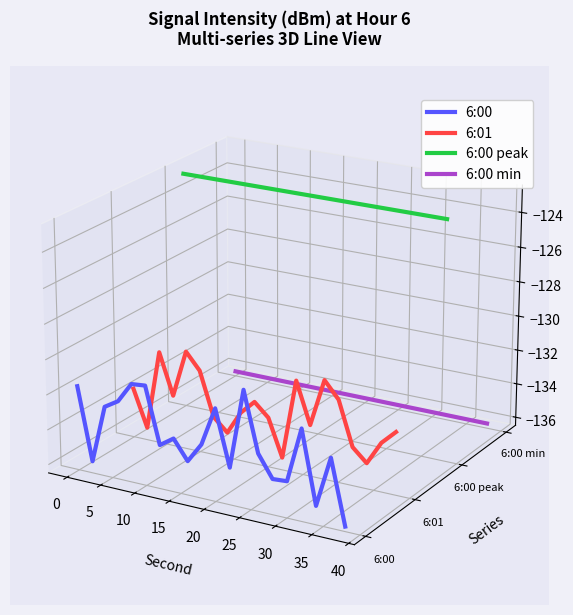

Is this an area chart (filled region under the line)?

No